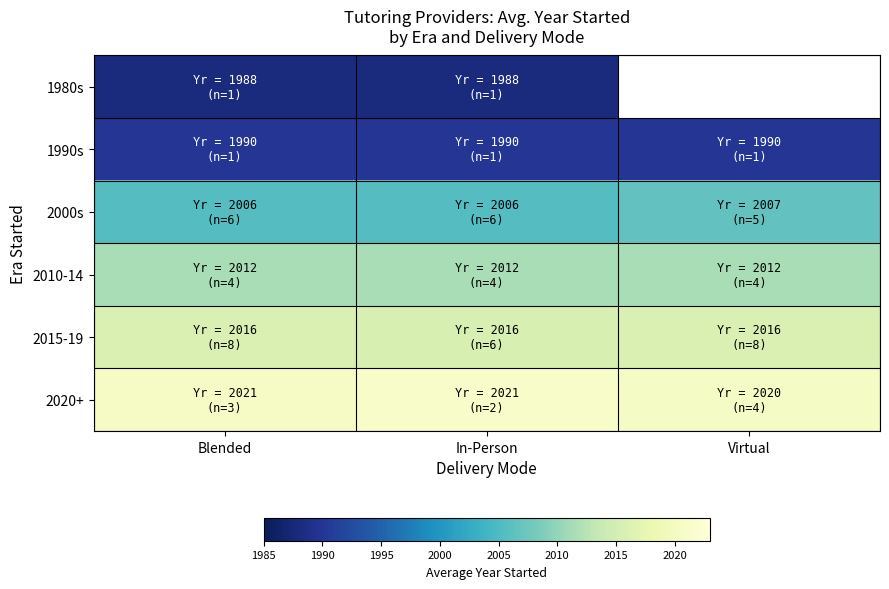

At how many categories does at least one series exceed 2011?

3